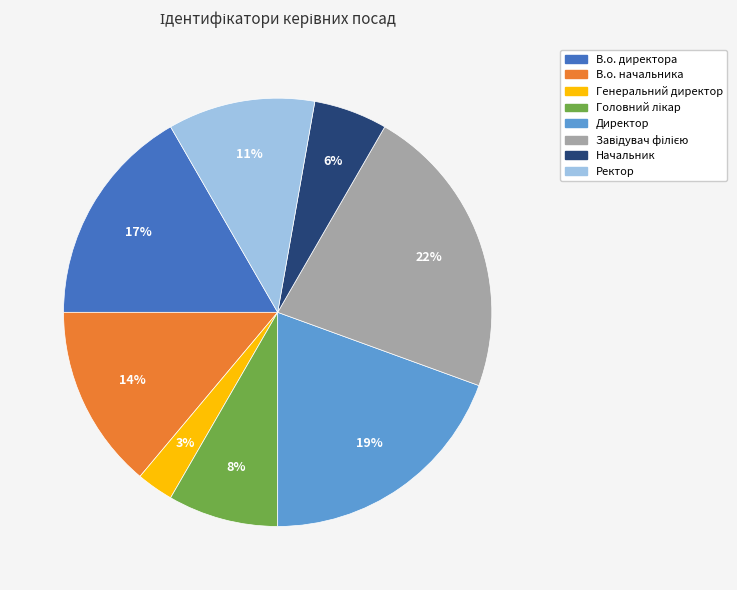

Is the sum of В.о. начальника and Генеральний директор greater than half?

No